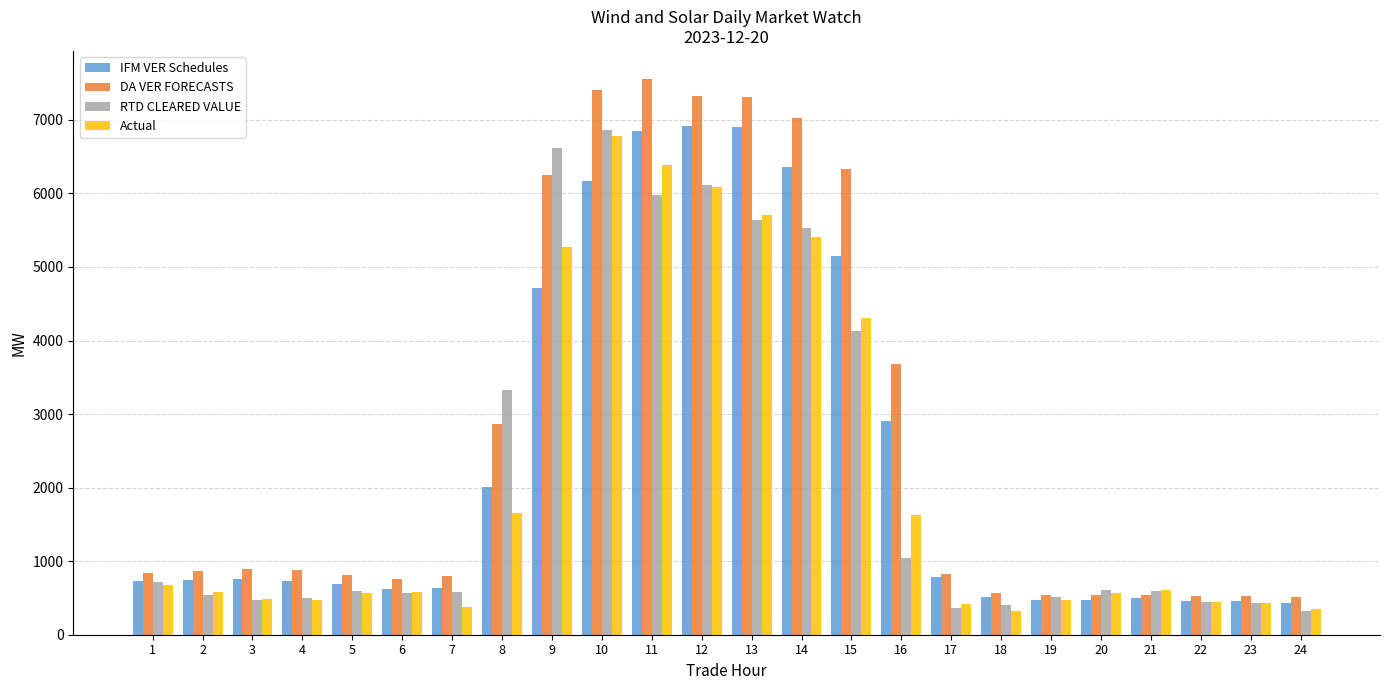

Between 2 and 12, which series saw the biggest shift?

DA VER FORECASTS